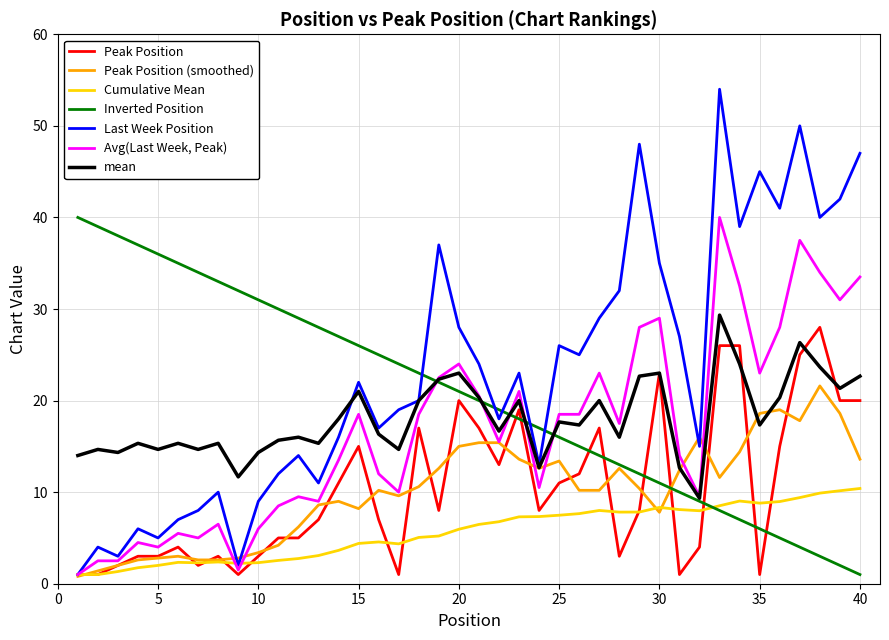

Which series has the largest total across all categories?

Last Week Position